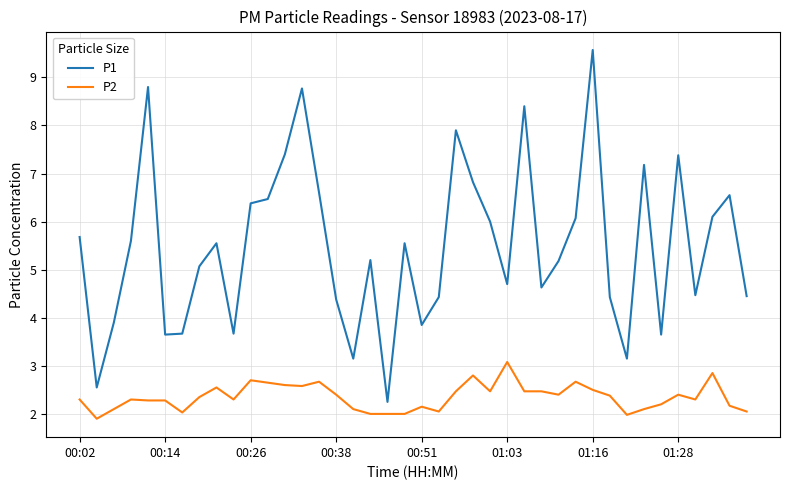

What is the smallest value displayed?

1.9